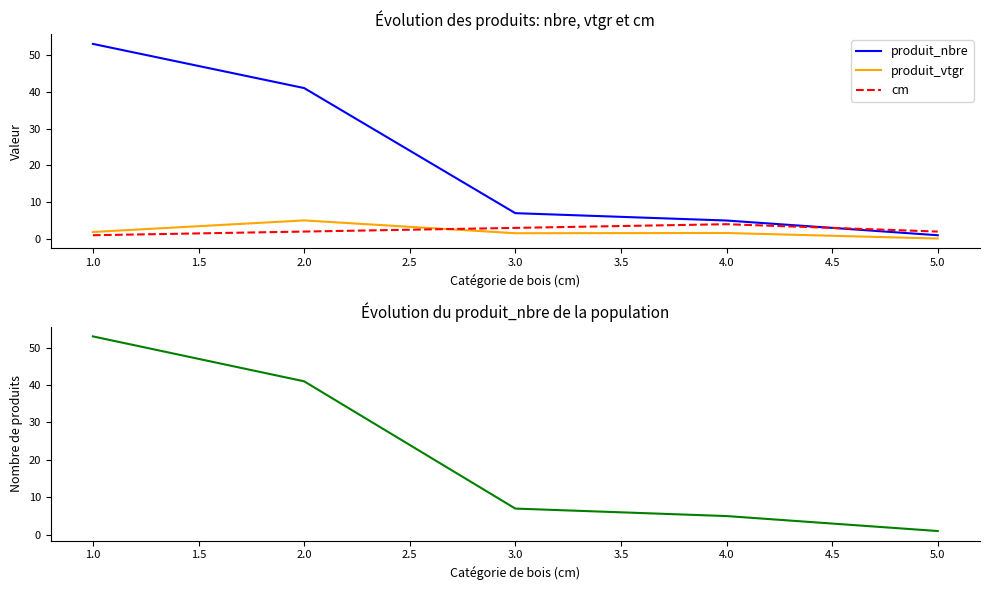

In cm, how many points are higher than both neighbors (excluding endpoints)?

1